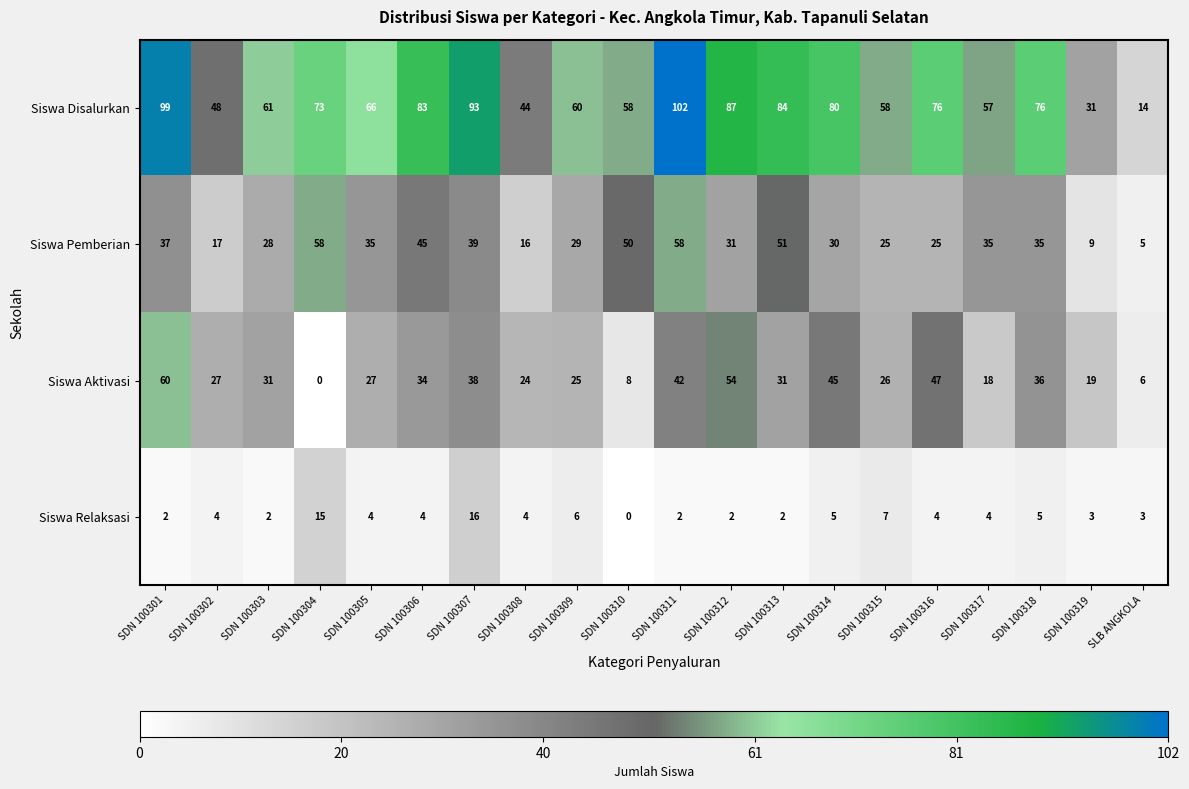

What is the approximate value of Siswa Aktivasi at SDN 100318?

36